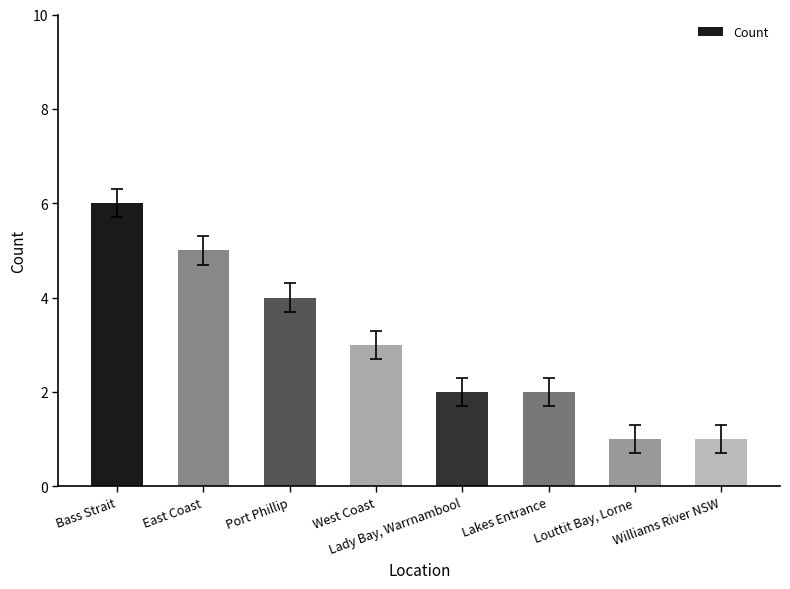

What is the change in value from Lady Bay, Warrnambool to Williams River NSW?

-1